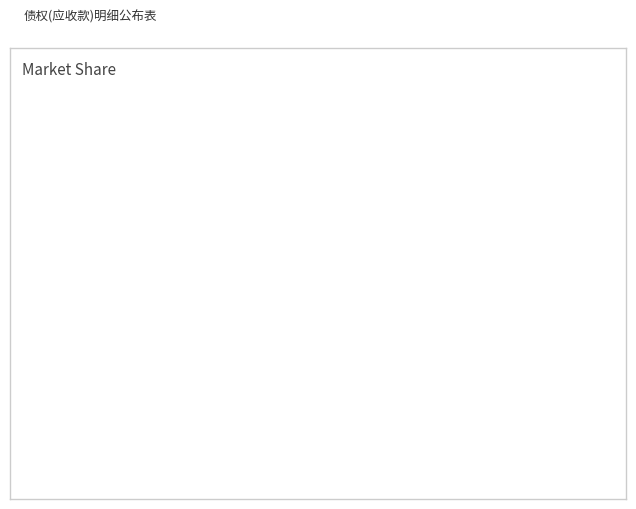

Is there any slice that represents more than half of the pie?

Yes